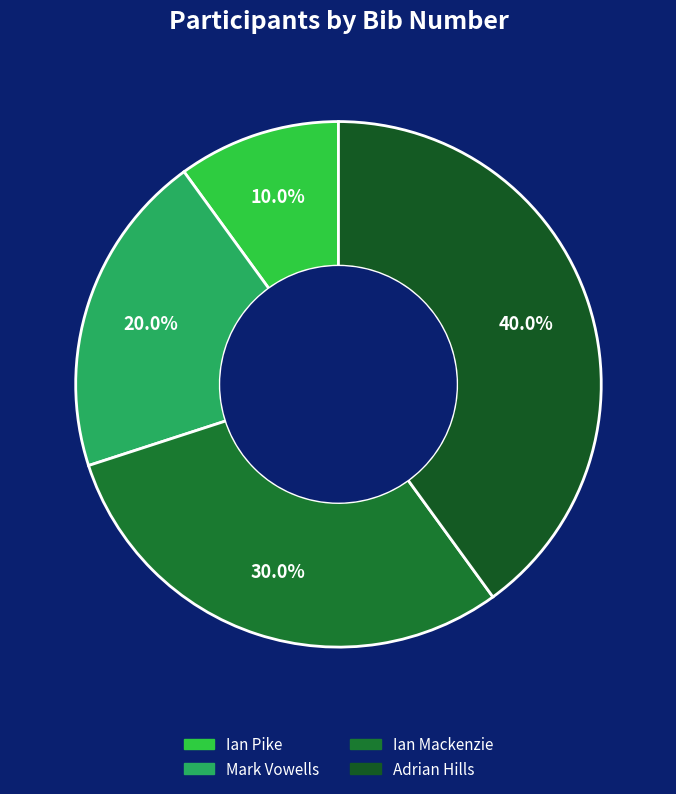

Count the number of slices in the pie.

4